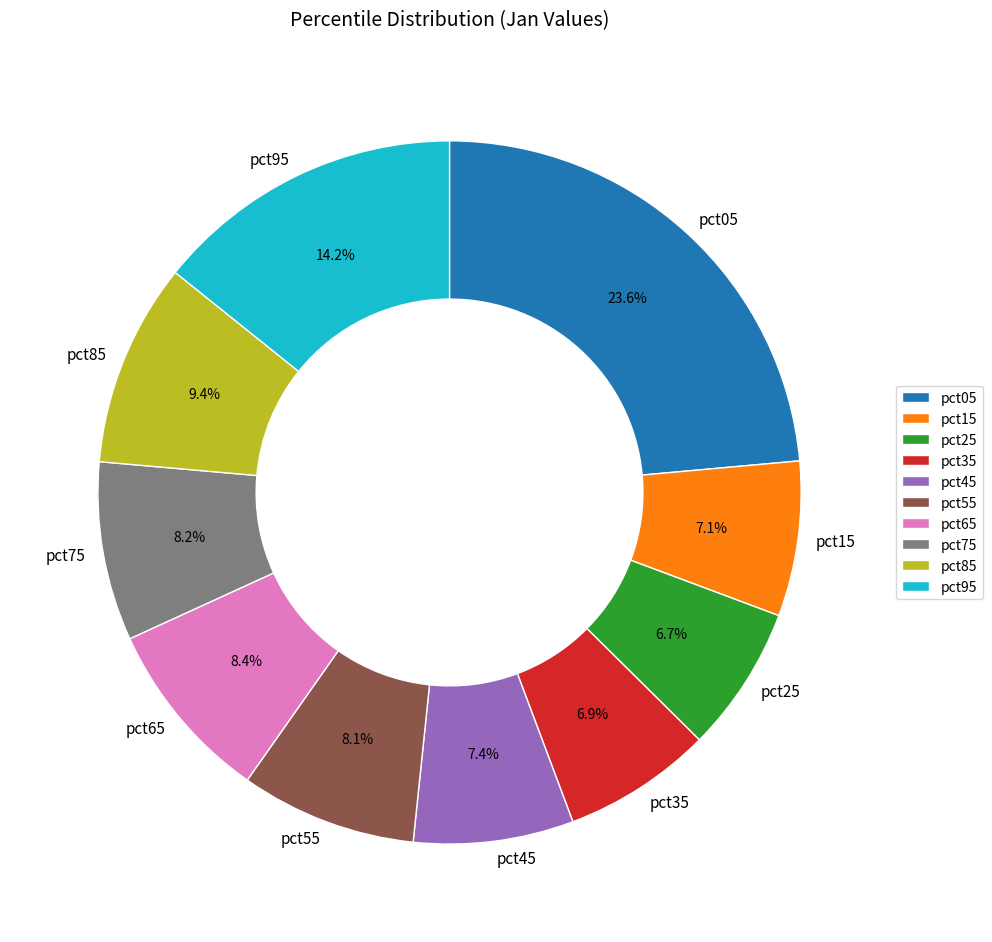

How many slices are in this pie chart?

10